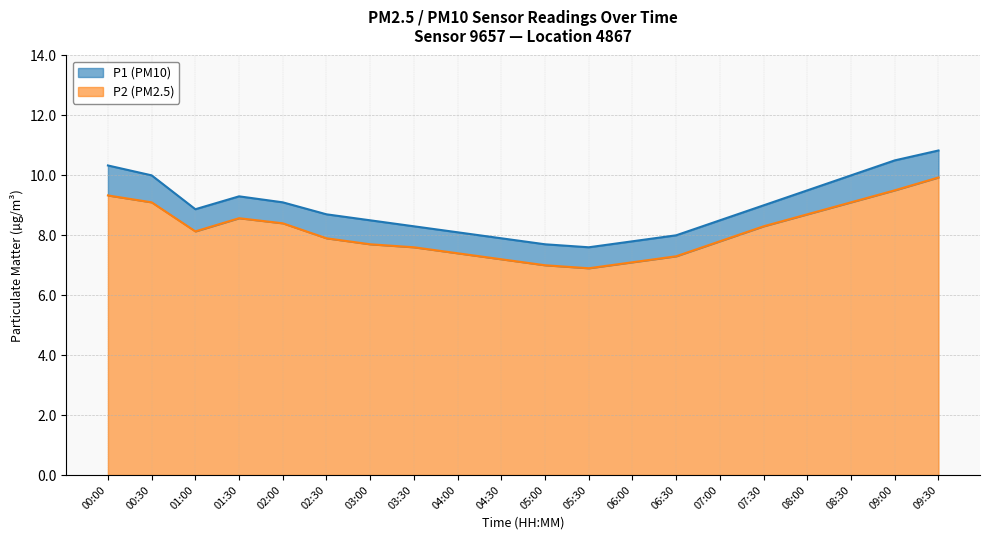

True or false: P1 and P2 intersect in this chart.

False